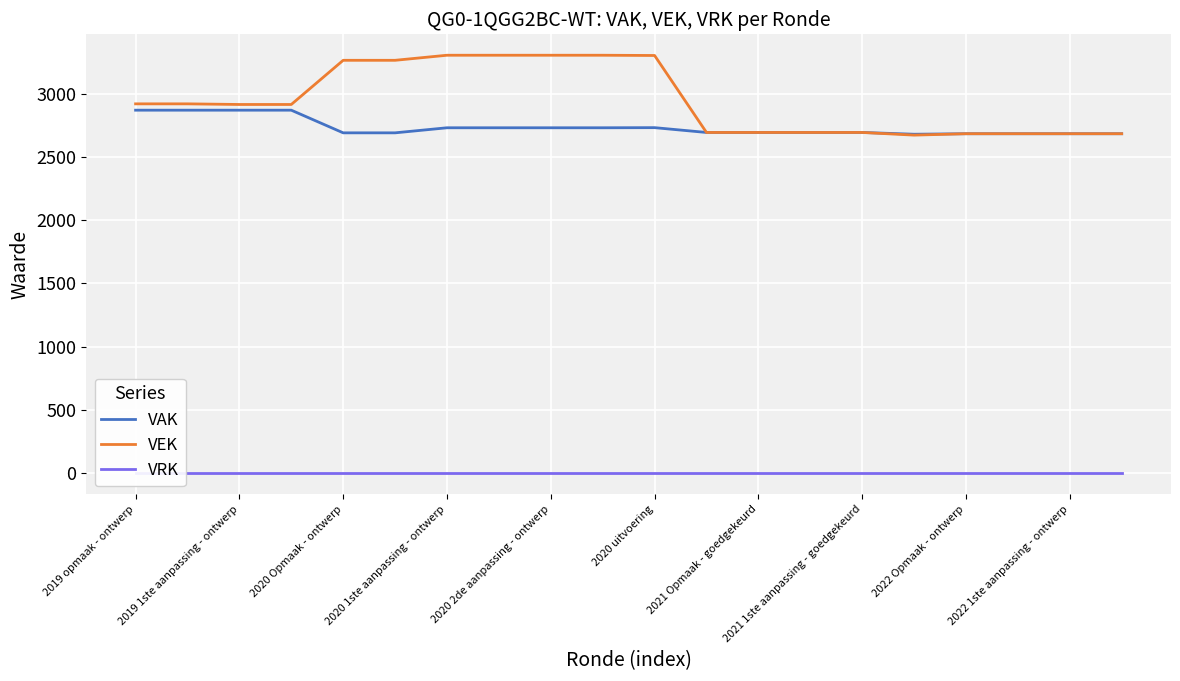

What is the difference between the highest and lowest values at 11?

2693